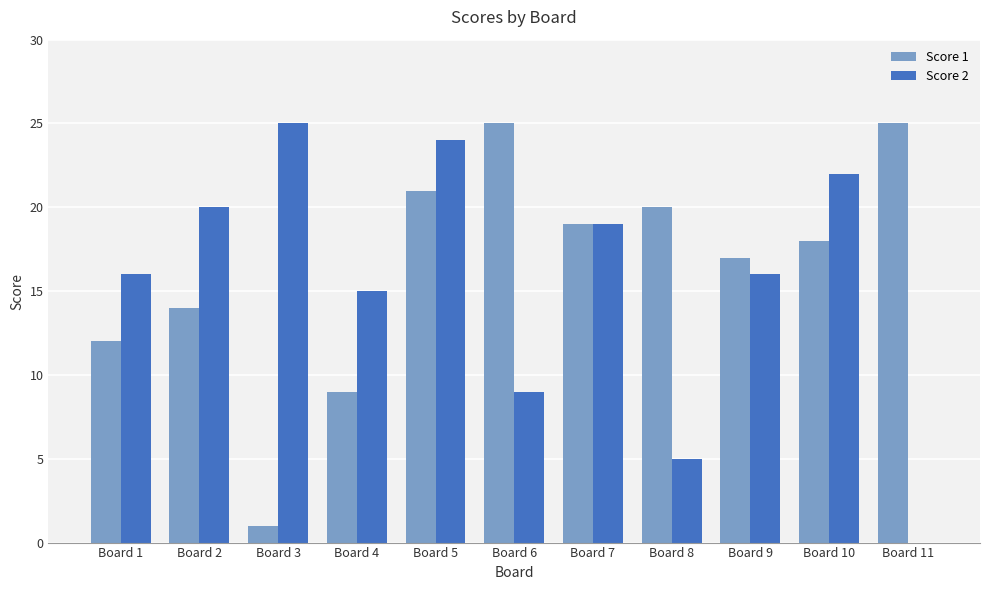

What is the sum of the Score 1 values at Board 2 and Board 1?

26